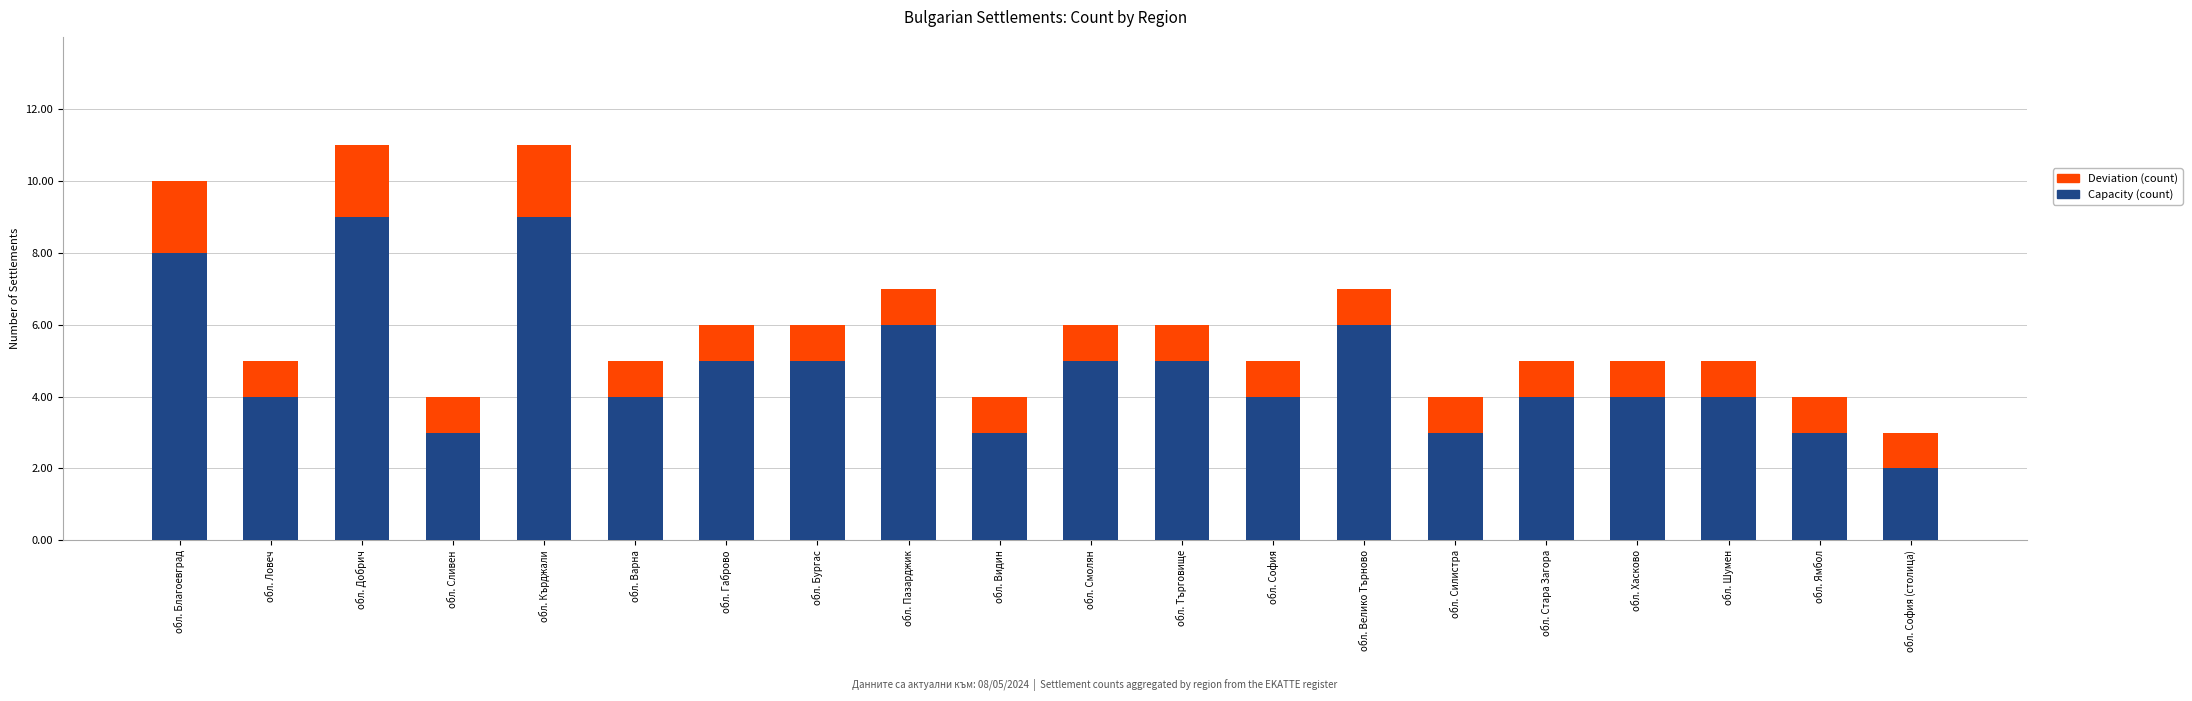

What is the maximum value for Capacity (count)?

9